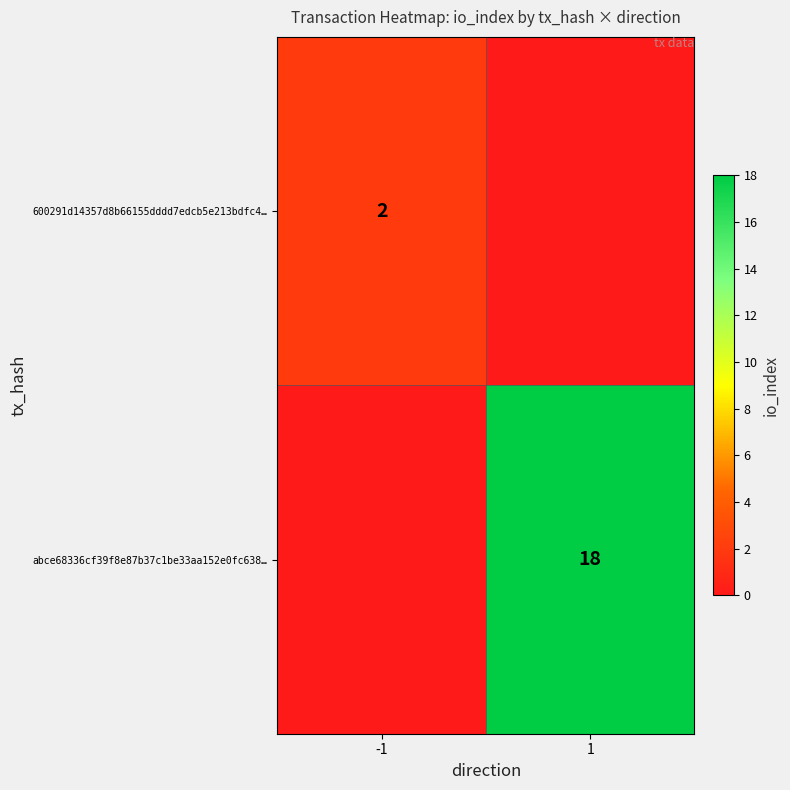

Is the value of 600291d14357d8b66155dddd7edcb5e213bdfc4… at -1 greater than the value of abce68336cf39f8e87b37c1be33aa152e0fc638… at 1?

No